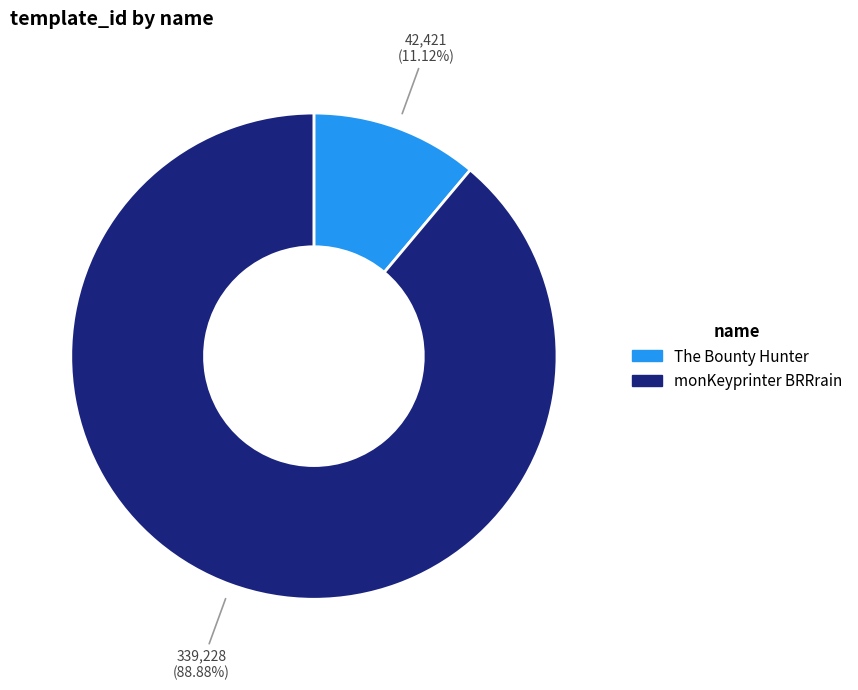

Combined, what portion of the pie is The Bounty Hunter and monKeyprinter BRRrain?

100.0%